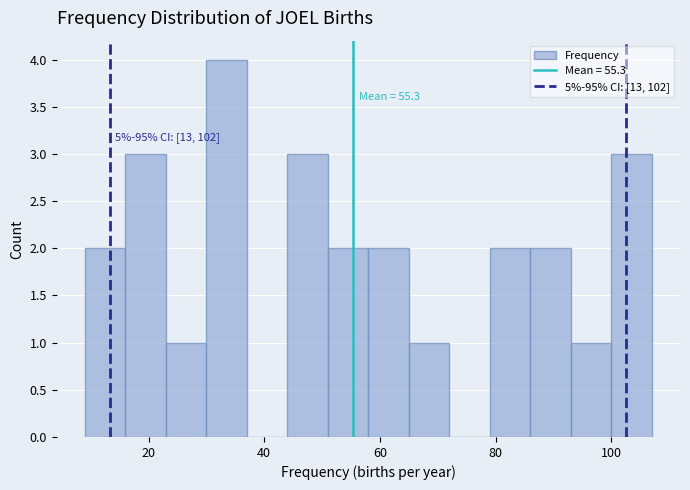

Read against the x-axis, roughly where is the centre of the tallest bar?

34